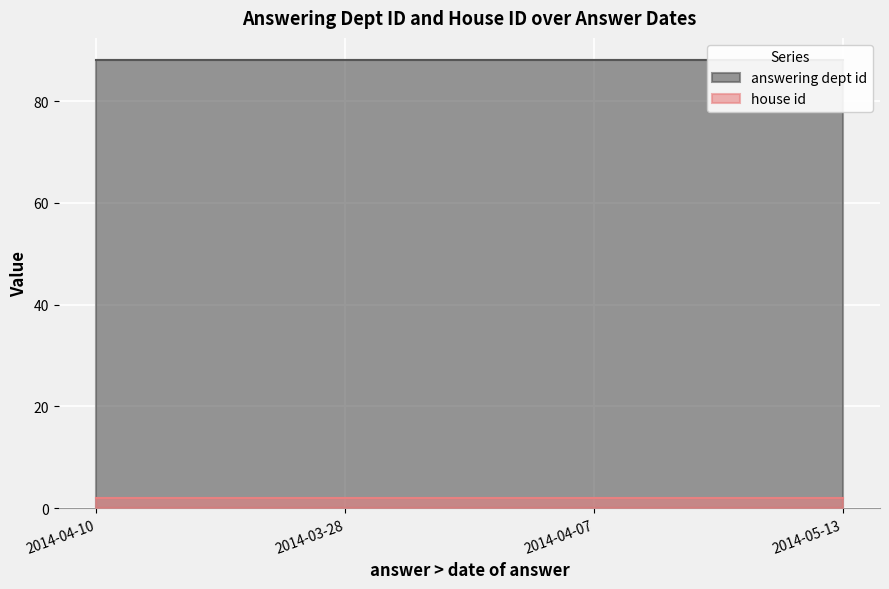

What is the sum of all house id values?

8